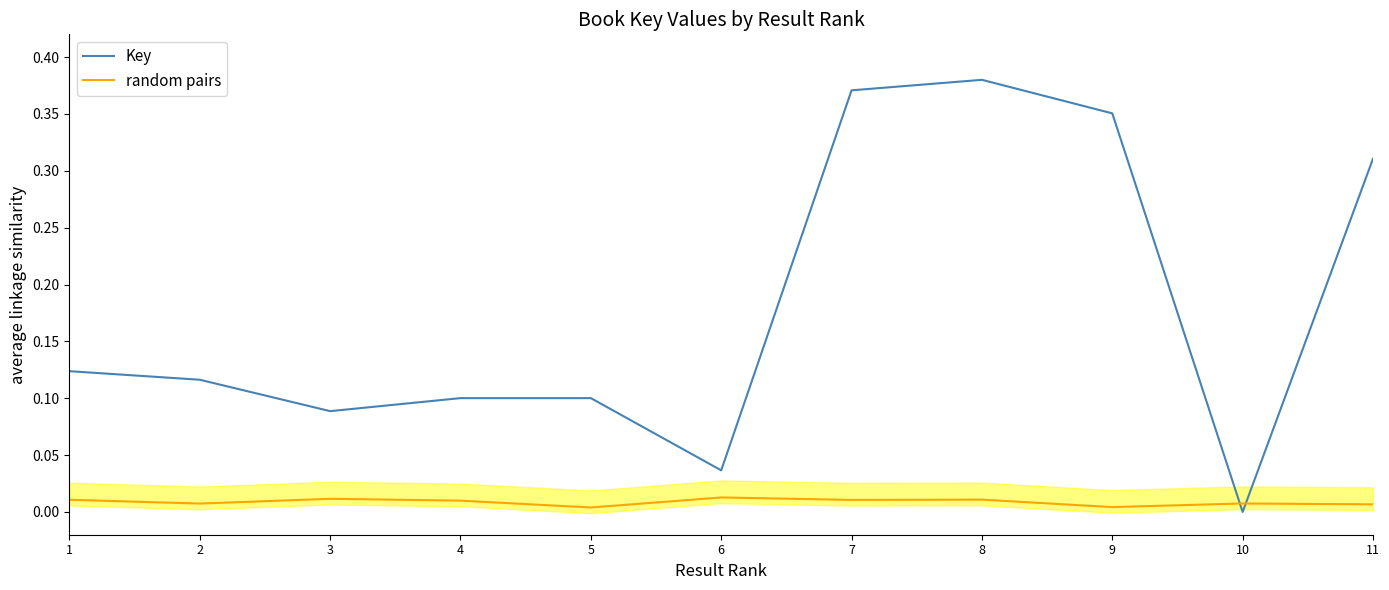

True or false: random pairs has a value of 0.0 at 11.

True